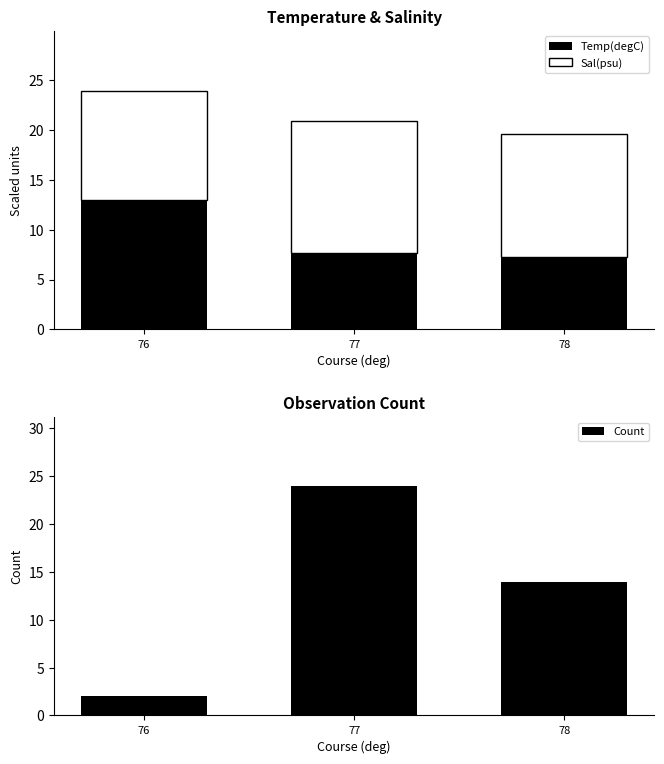

Where does the Sal(psu) series first go above 12?

77